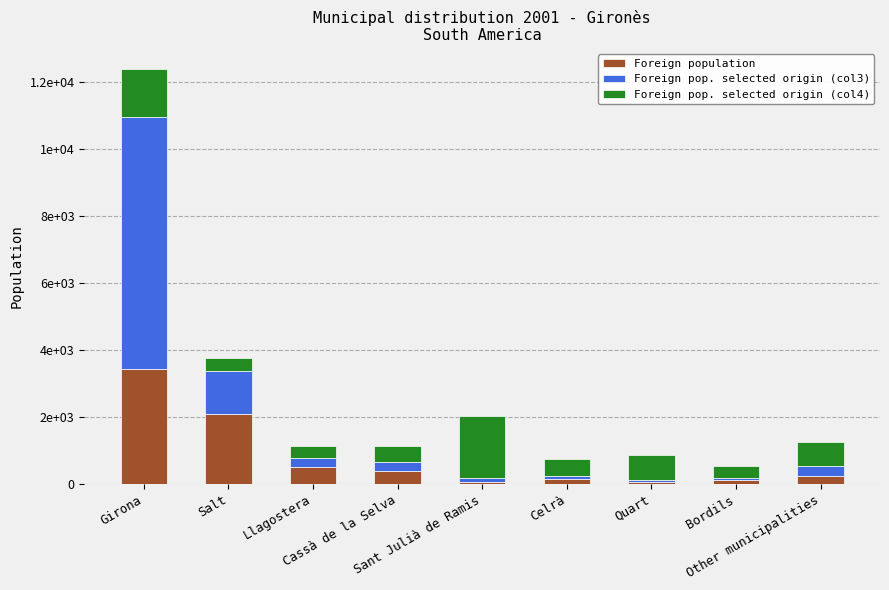

Are the bars horizontal?

No